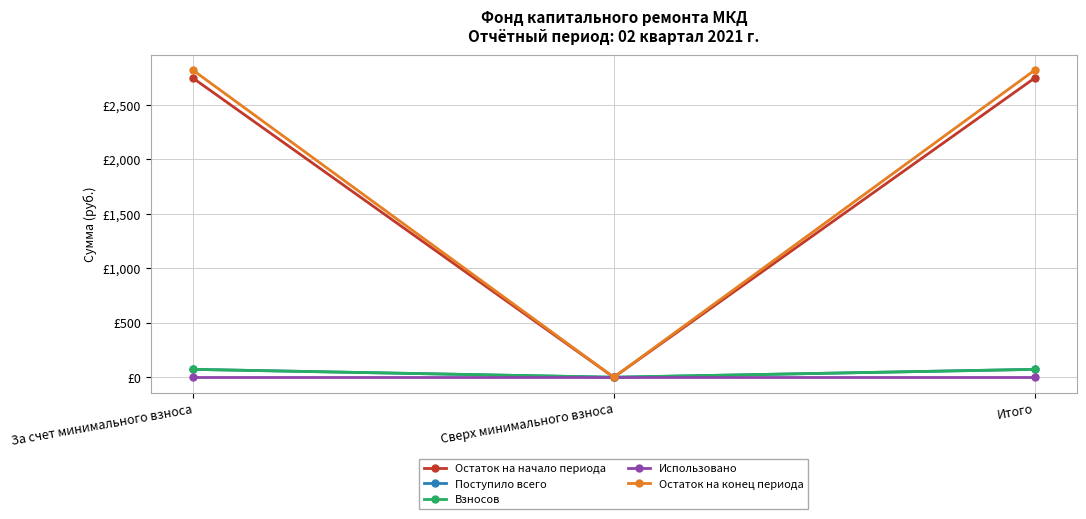

What is the label of the 1st point from the right?

Итого